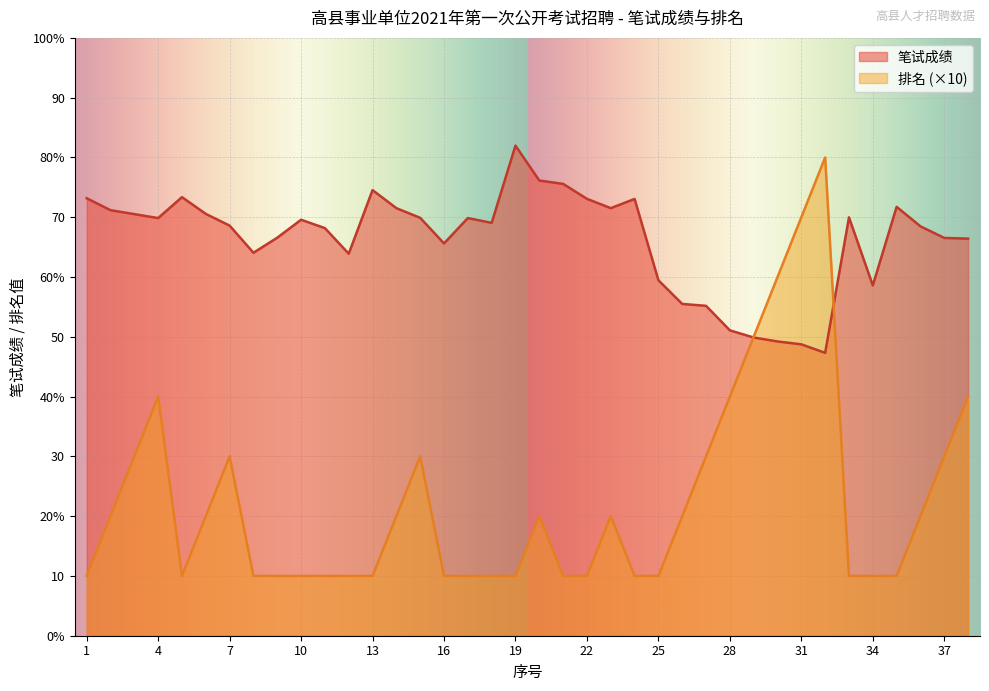

Reading right to left, transcribe all the data shown in this chart.

笔试成绩: 66.4	66.5	68.5	71.7	58.6	70.0	47.3	48.7	49.2	49.9	51.1	55.2	55.5	59.5	73.1	71.5	73.1	75.6	76.1	82.0	69.1	69.9	65.6	69.9	71.5	74.5	63.9	68.2	69.6	66.6	64.1	68.6	70.6	73.4	69.9	70.5	71.2	73.2
排名: 40.0	30.0	20.0	10.0	10.0	10.0	80.0	70.0	60.0	50.0	40.0	30.0	20.0	10.0	10.0	20.0	10.0	10.0	20.0	10.0	10.0	10.0	10.0	30.0	20.0	10.0	10.0	10.0	10.0	10.0	10.0	30.0	20.0	10.0	40.0	30.0	20.0	10.0